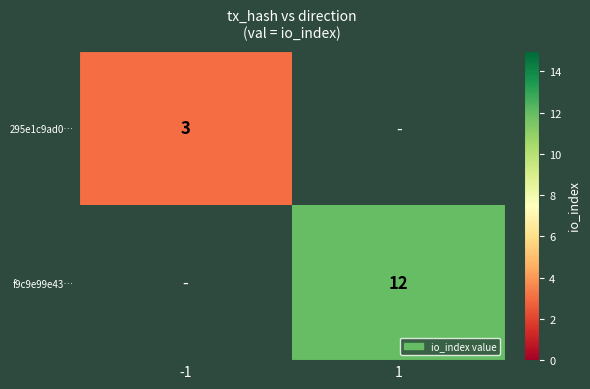

The 295e1c9ad0… series shows 3 at -1. True or false?

True